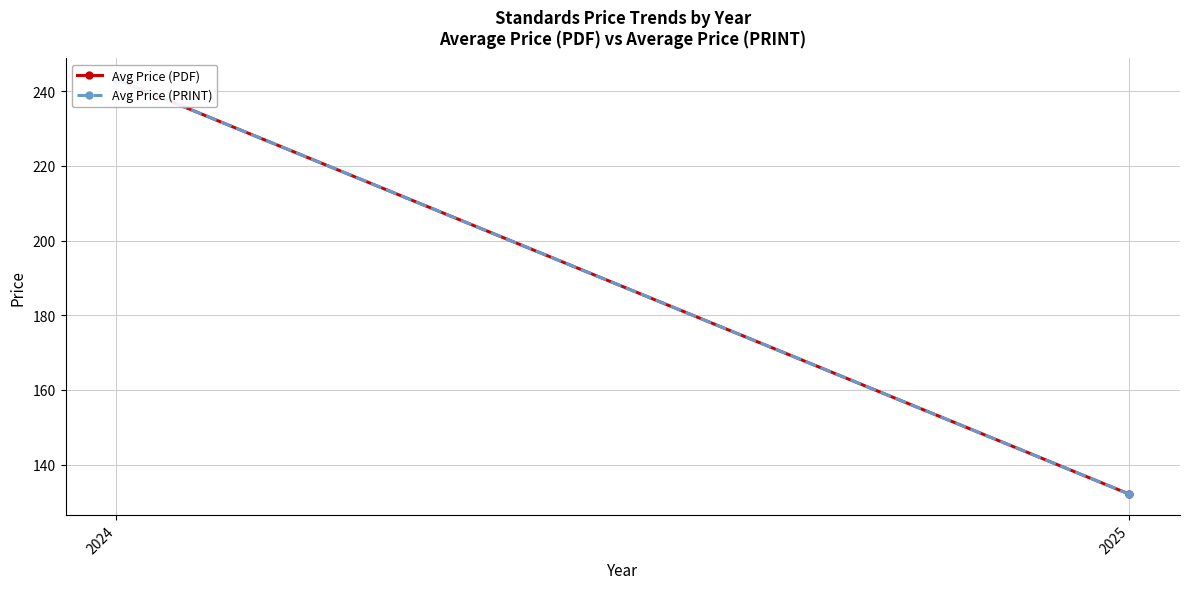

The Avg Price (PRINT) series shows 132.1 at 2025. True or false?

True